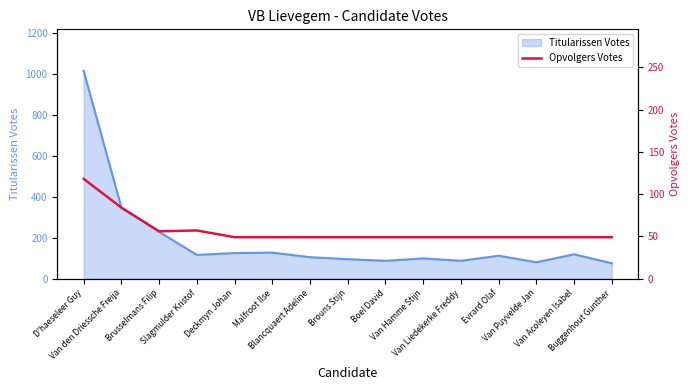

What is the label of the 14th point from the left?

Van Acoleyen Isabel